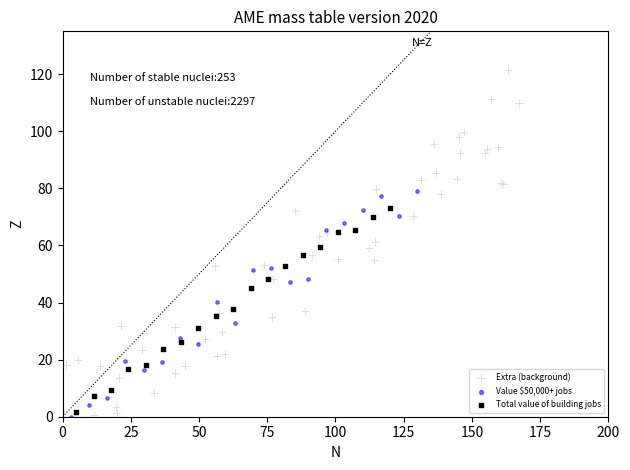

What are all the series names shown in the legend?

Extra (background), Value $50,000+ jobs, Total value of building jobs